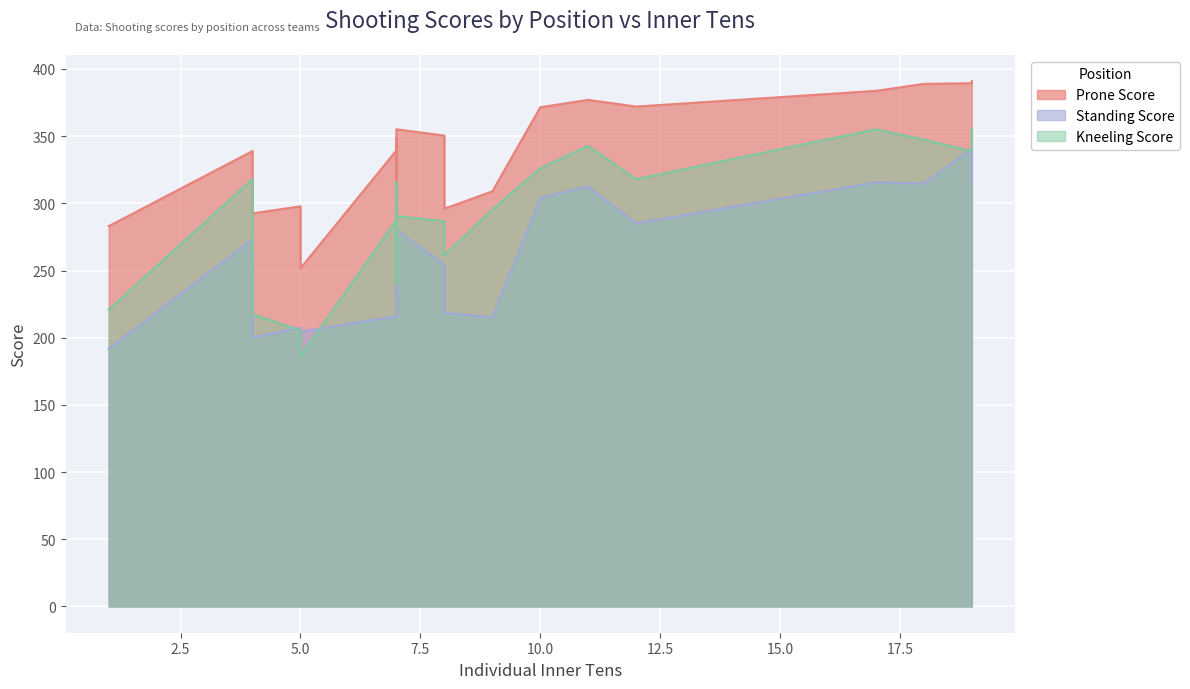

What is the maximum value shown in the chart?

391.0